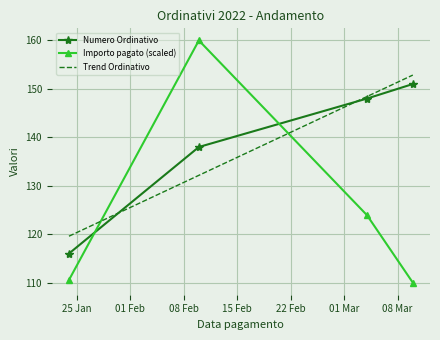

What is the maximum value for Trend Ordinativo?

152.9